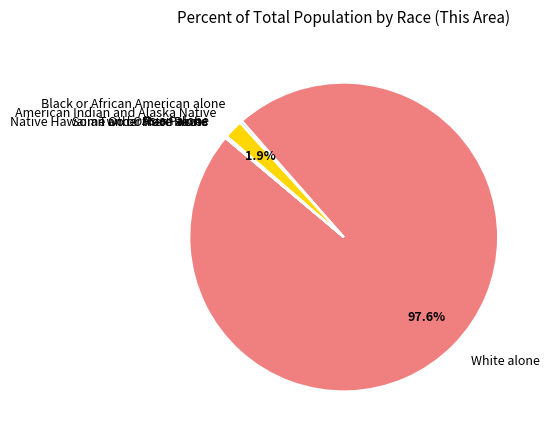

What is the largest slice in the pie chart?

White alone